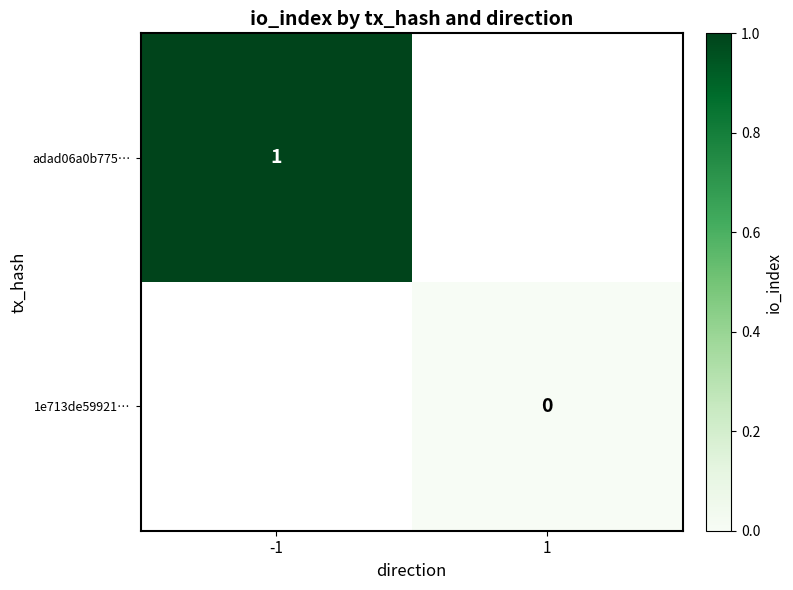

Is the value of 1e713de59921… at 1 greater than the value of adad06a0b775… at -1?

No